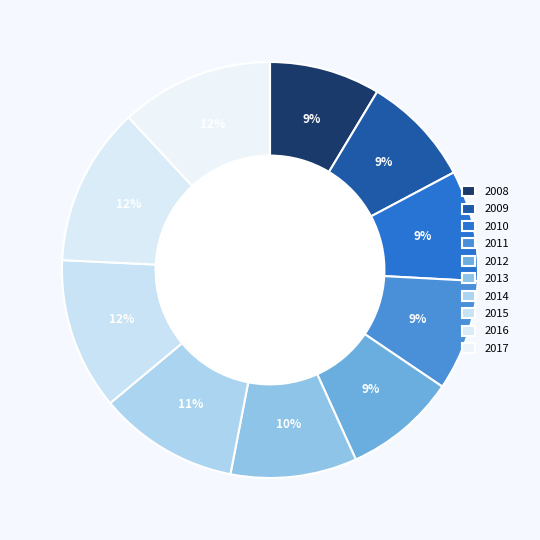

How many segments does this pie chart have?

10